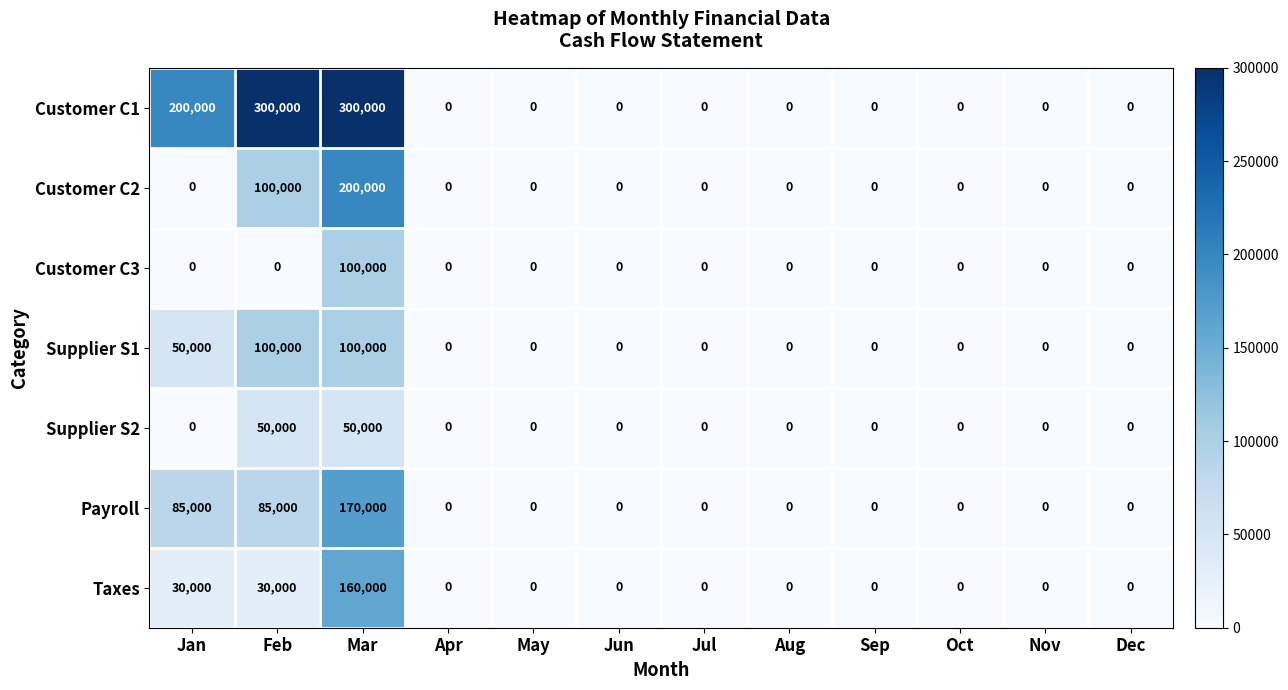

Which series changed the most between Mar and Sep?

Customer C1